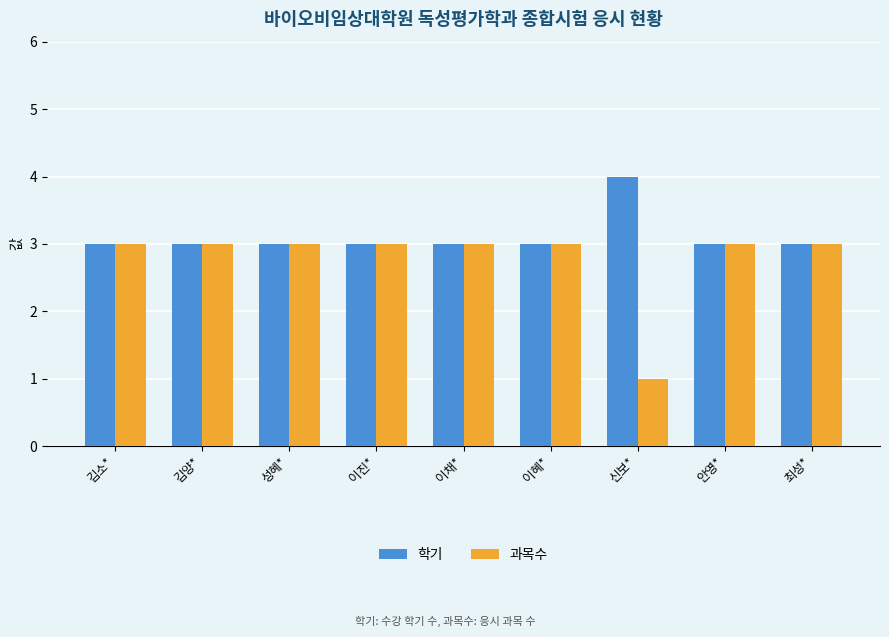

Which label corresponds to the largest value in the chart?

신보*